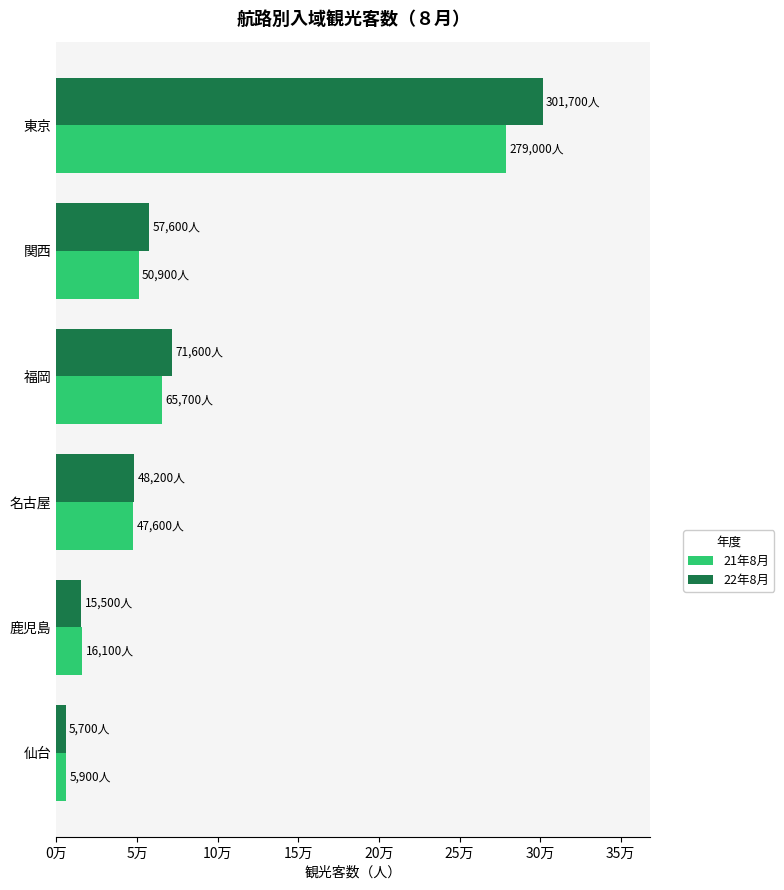

What are all the series names shown in the legend?

21年8月, 22年8月